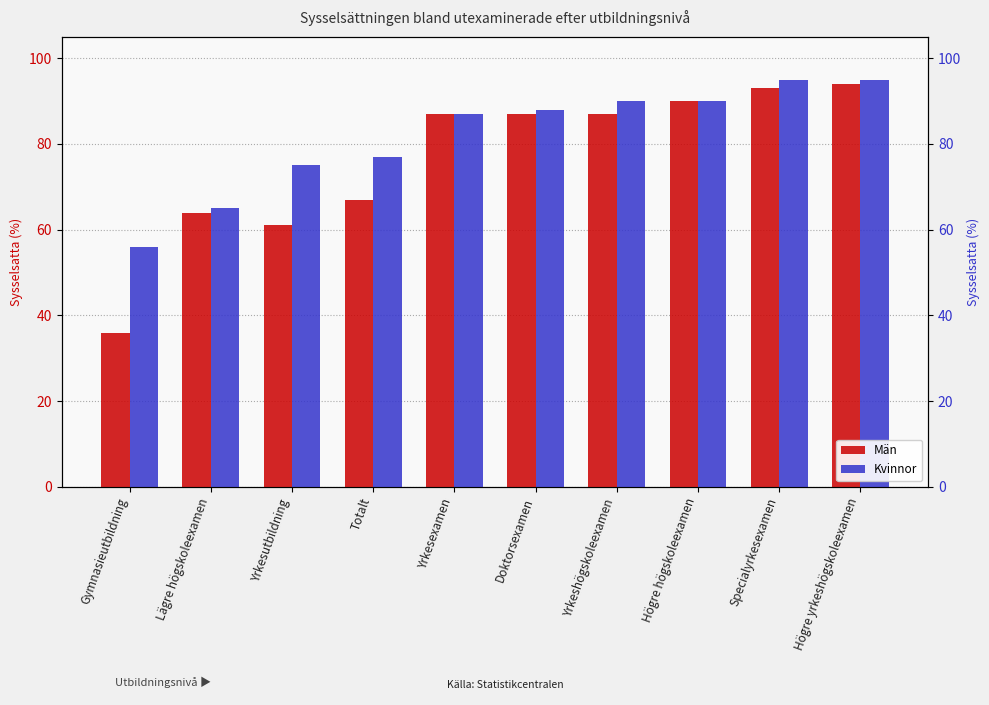

At which label does Kvinnor first exceed 88?

Yrkeshögskoleexamen